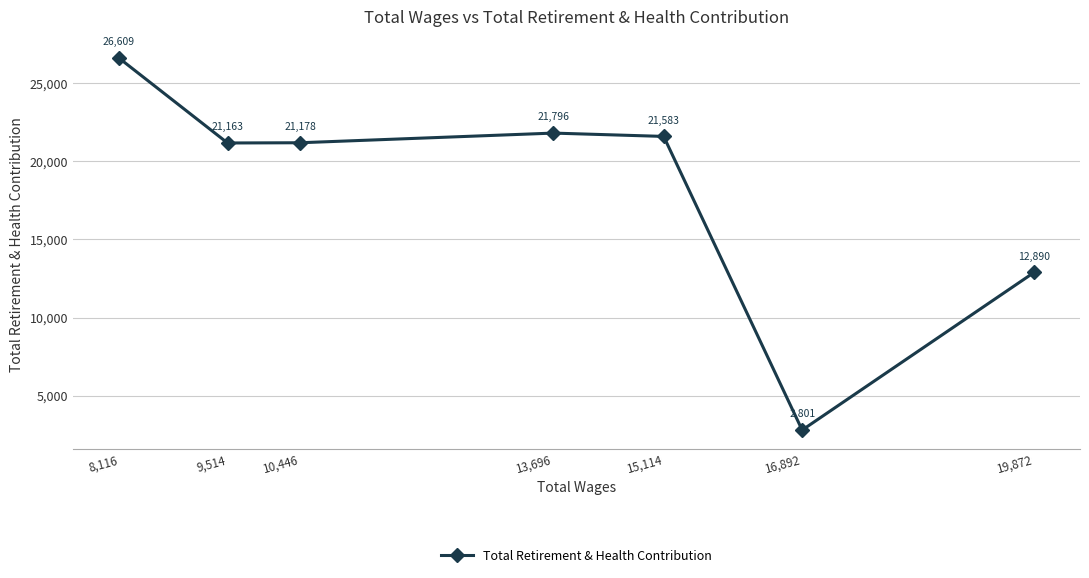

The value at 9,514 is 21163. True or false?

True